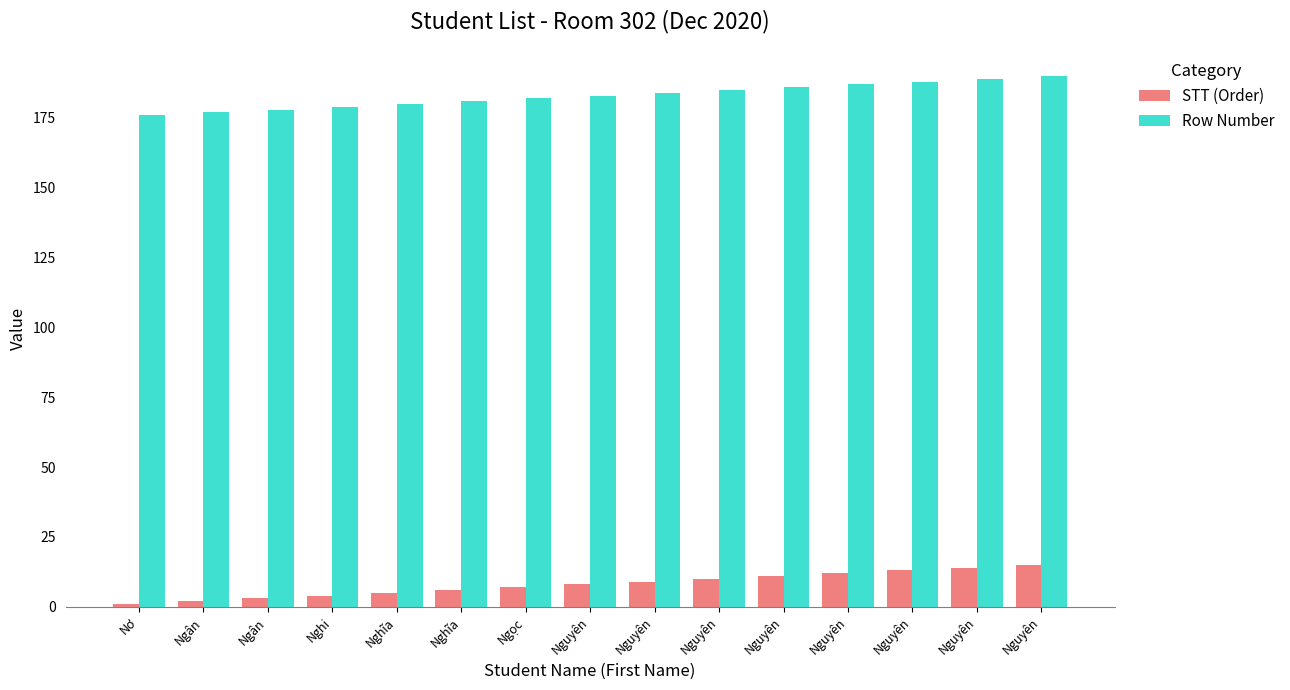

Which label corresponds to the smallest value in the chart?

Nơ